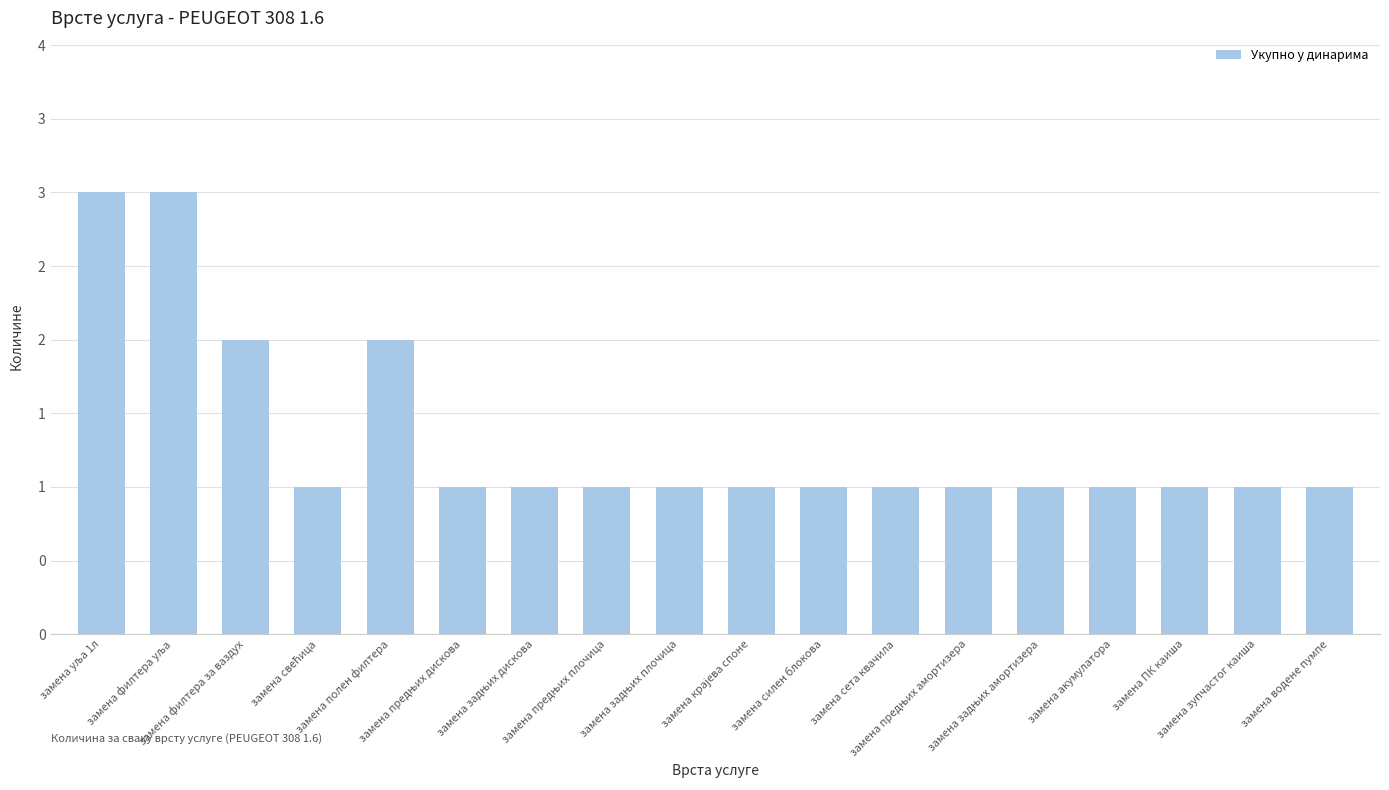

What is the label of the 16th bar from the right?

замена филтера за ваздух